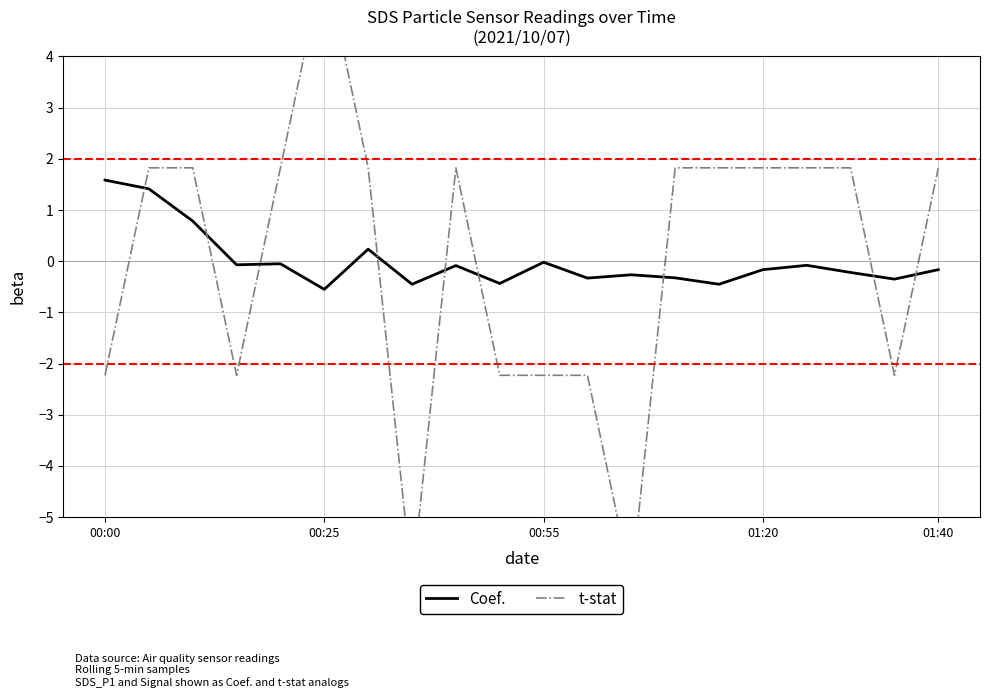

What is the difference between the maximum and minimum values in the t-stat series?

12.2